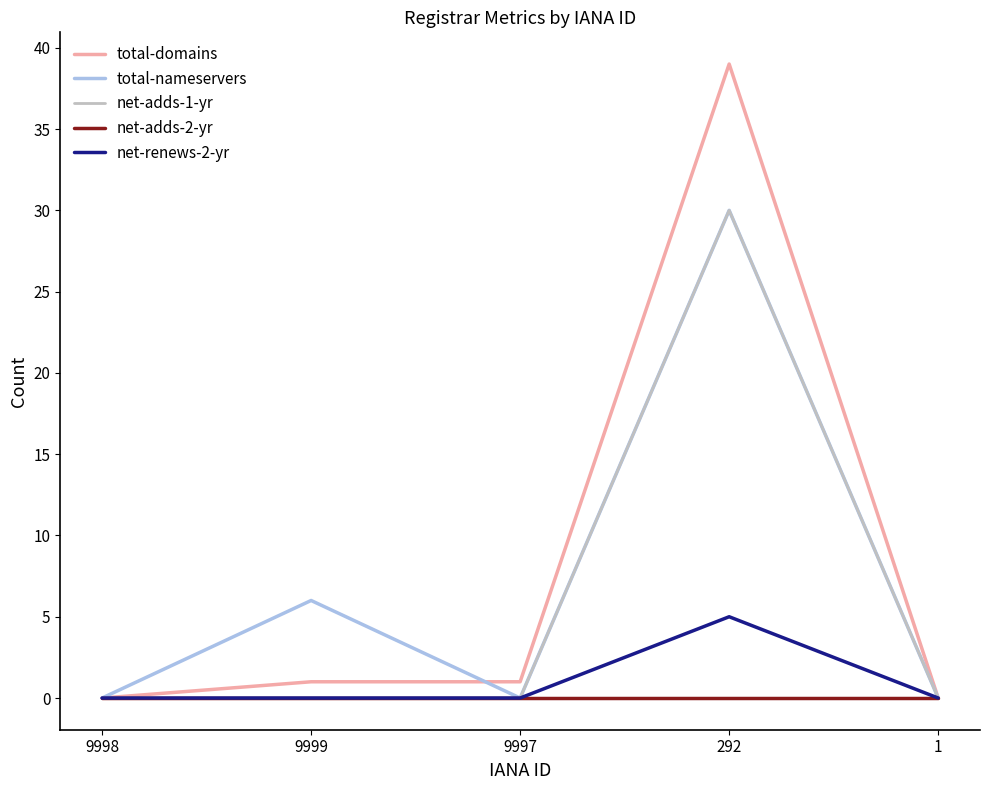

Is this an area chart (filled region under the line)?

No